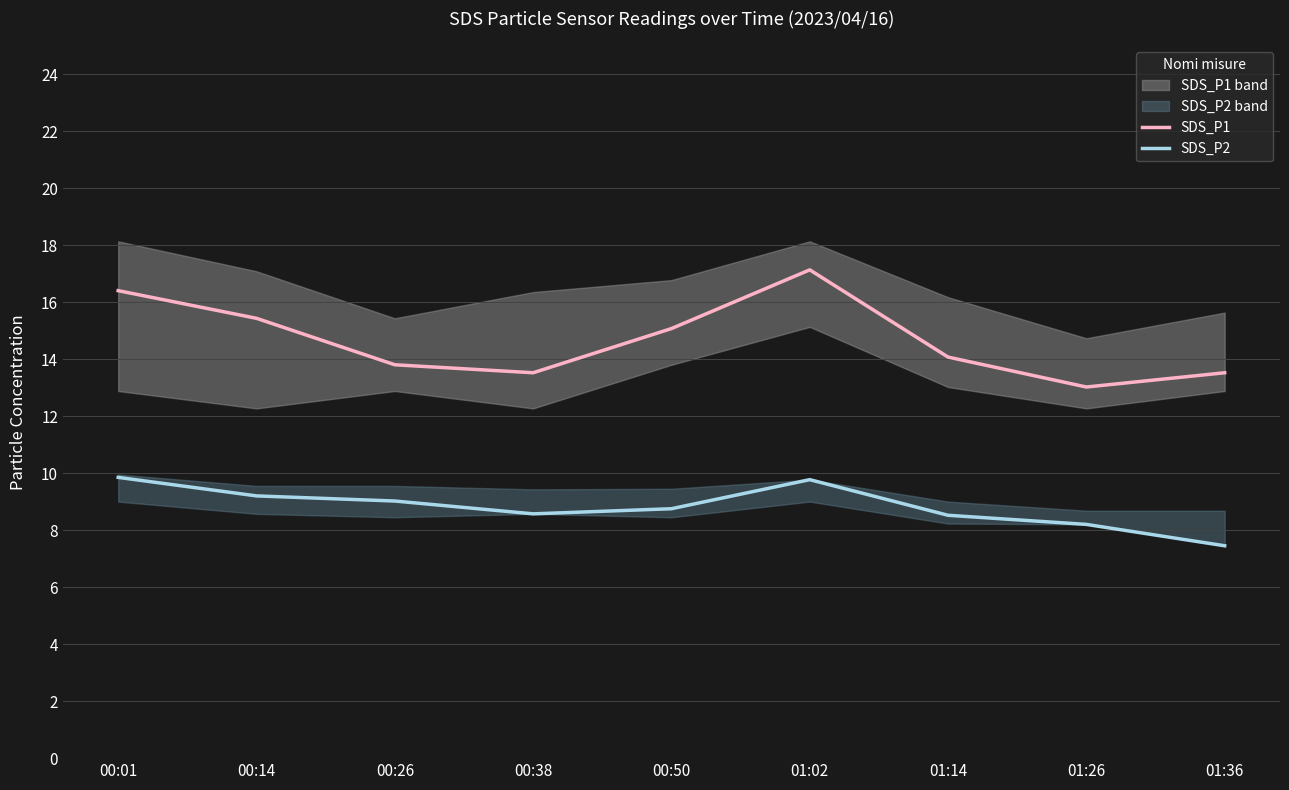

What is the label of the 8th point from the right?

00:14